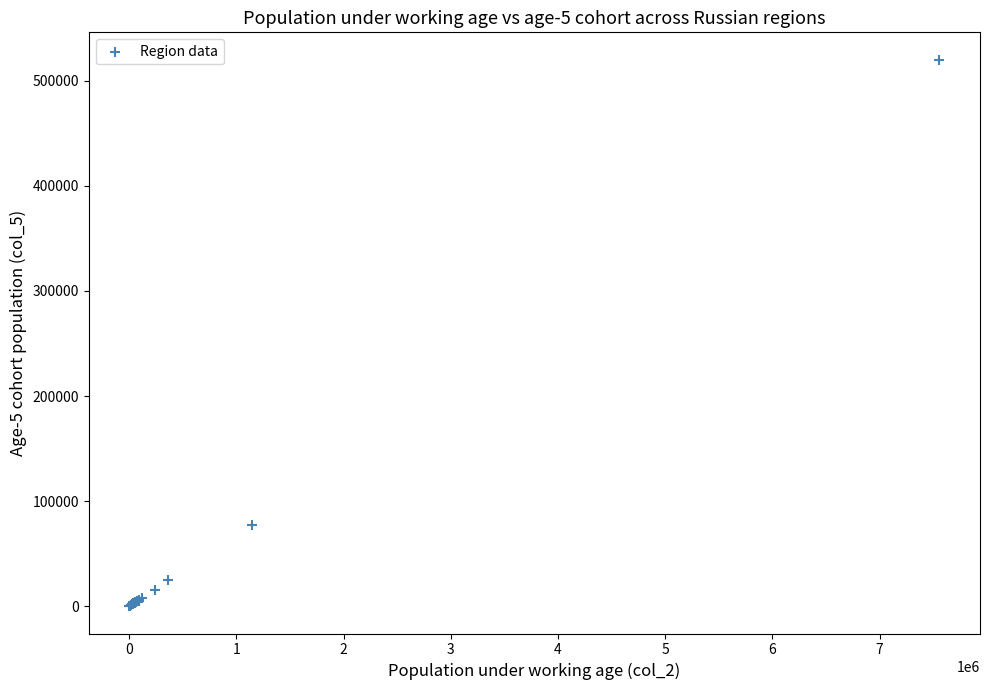

What Y value in the scatter plot is closest to 260025?

77626